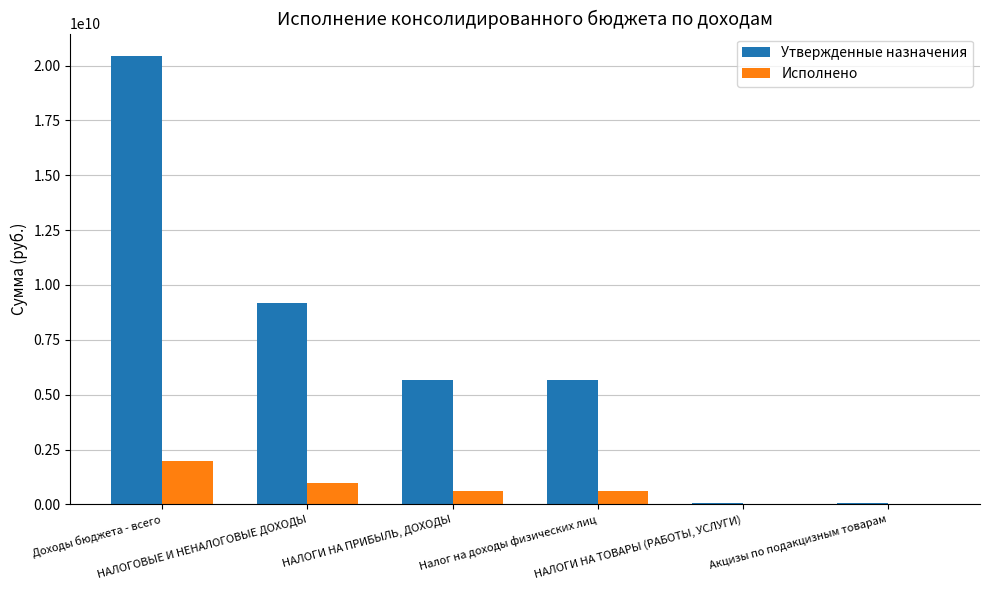

What is the highest value of the Утвержденные назначения series?

20432813108.3